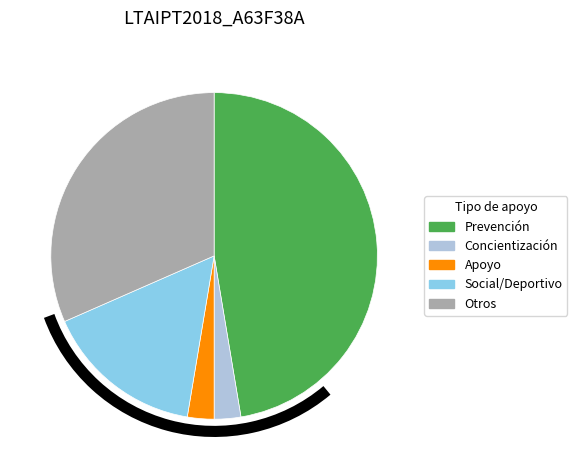

Is the sum of Social/Deportivo and Otros greater than half?

No